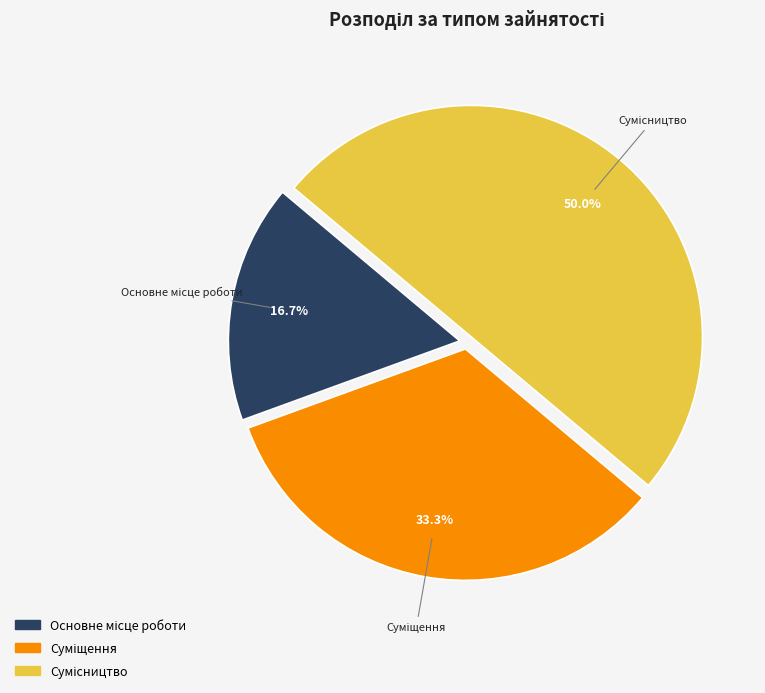

Is it true that Сумісництво is 50% of the pie?

True